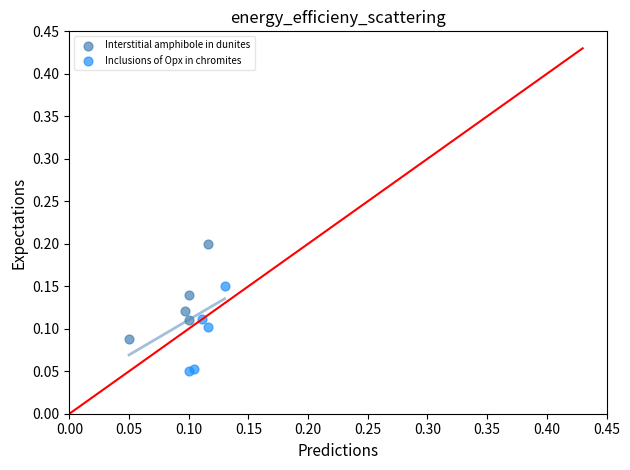

Which series contains the lowest Y value?

Inclusions of Opx in chromites